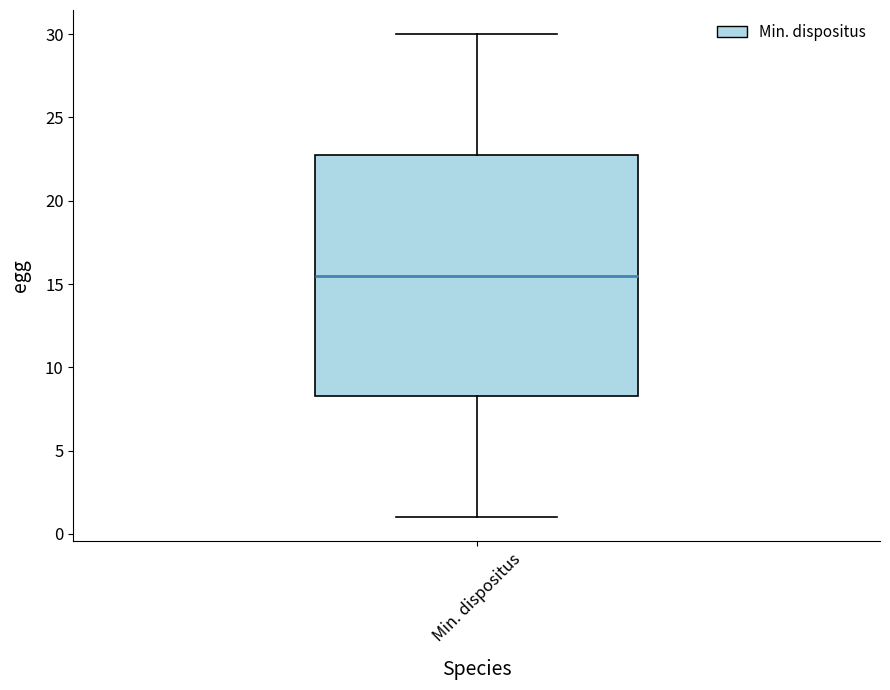

Transcribe this box plot: give where the median line is, the range the box spans, and where the two whiskers end, as read against the y-axis. The values are not printed on the chart, so give them approximately, as read against the axis.

median 15.5, box 8.5 to 23.0, whiskers 1.0 to 30.0